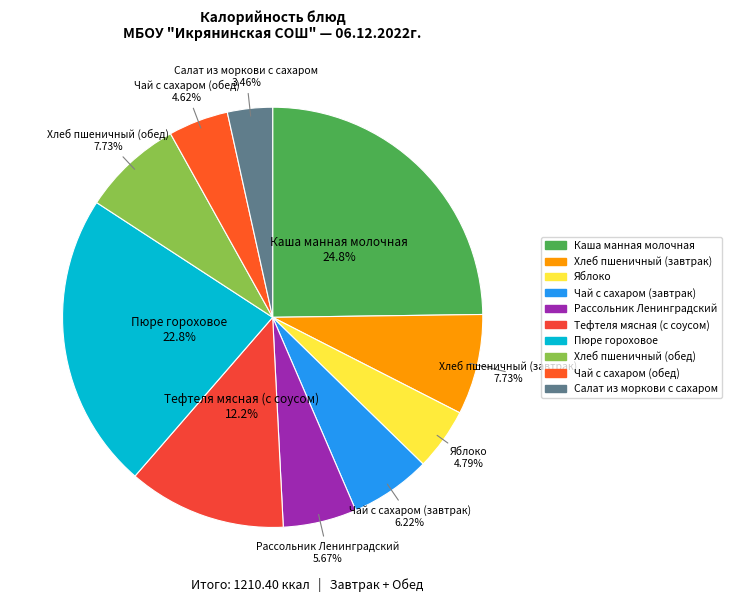

What portion of the pie excludes Яблоко?

95.2%